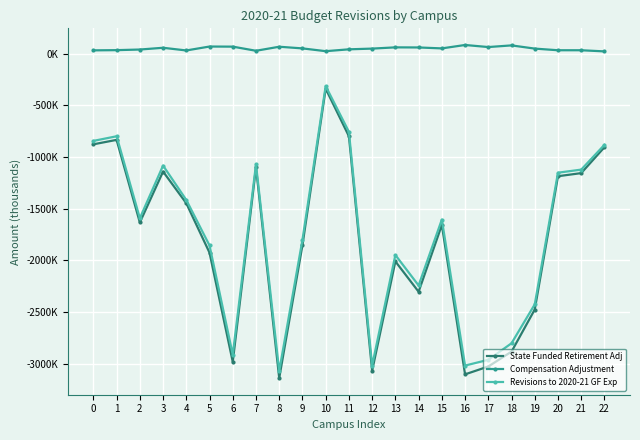

Reading left to right, what are all the values shown in this chart?

State Funded Retirement Adj: -877000	-834000	-1634000	-1141000	-1448000	-1927000	-2984000	-1101000	-3141000	-1854000	-338000	-799000	-3070000	-2011000	-2305000	-1658000	-3105000	-3029000	-2885000	-2477000	-1186000	-1156000	-905000
Compensation Adjustment: 33000	35000	41000	58000	32000	70000	69000	29000	68000	52000	25000	43000	50000	62000	61000	52000	85000	65000	81000	50000	34000	34000	23000
Revisions to 2020-21 GF Exp: -844000	-799000	-1593000	-1083000	-1416000	-1857000	-2915000	-1072000	-3073000	-1802000	-313000	-756000	-3020000	-1949000	-2244000	-1606000	-3020000	-2964000	-2804000	-2427000	-1152000	-1122000	-882000